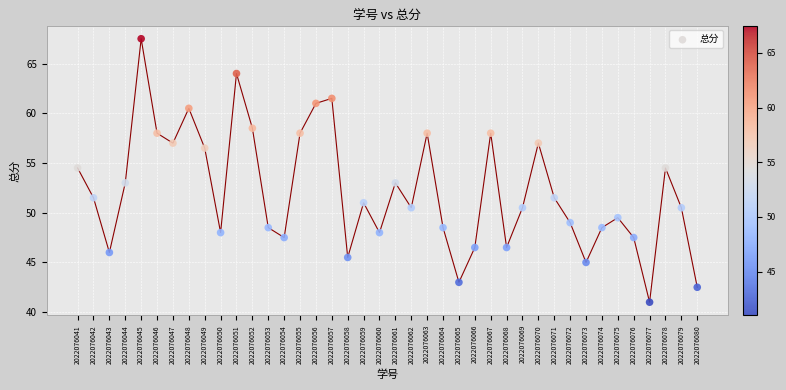

What is the range of Y values (max minus min)?

26.5